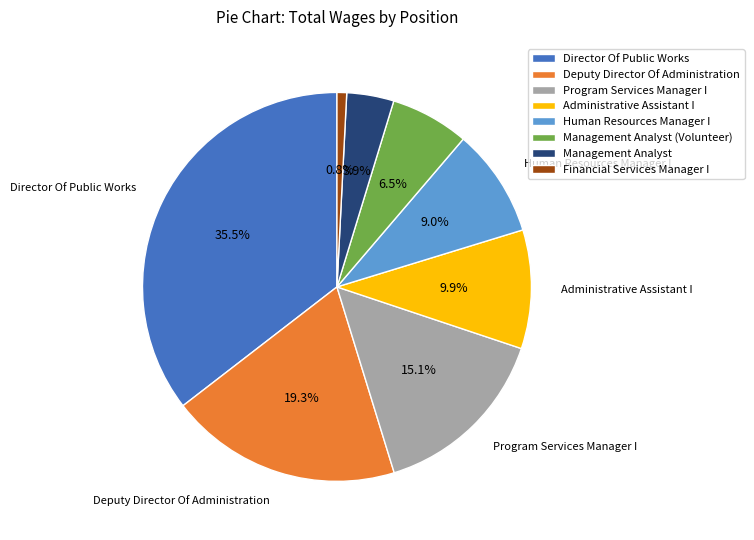

Is it true that Financial Services Manager I is 1% of the pie?

True